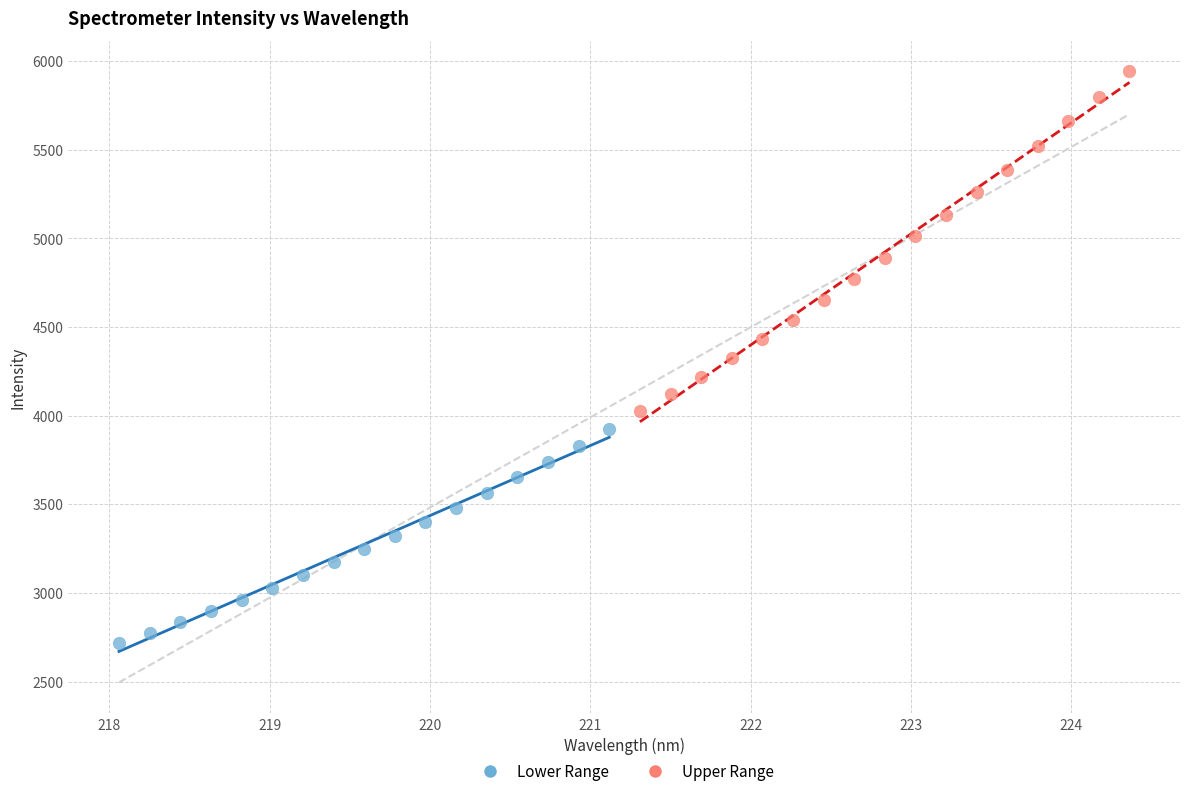

Which series reaches the minimum Y coordinate?

Lower Range